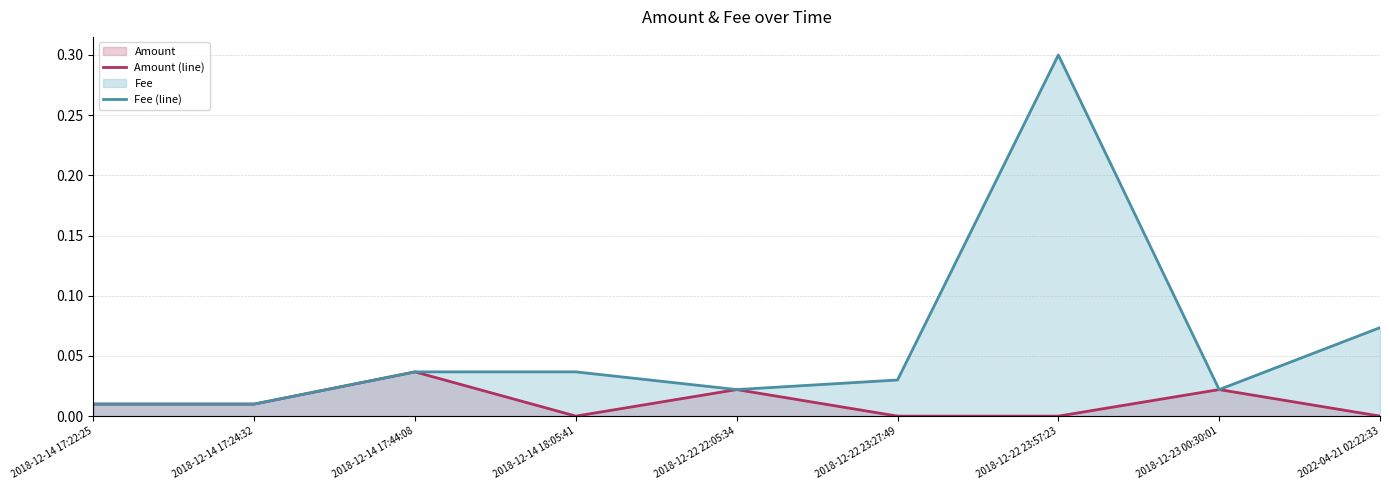

Where is the first local maximum for Amount (line)?

2018-12-14 17:44:08